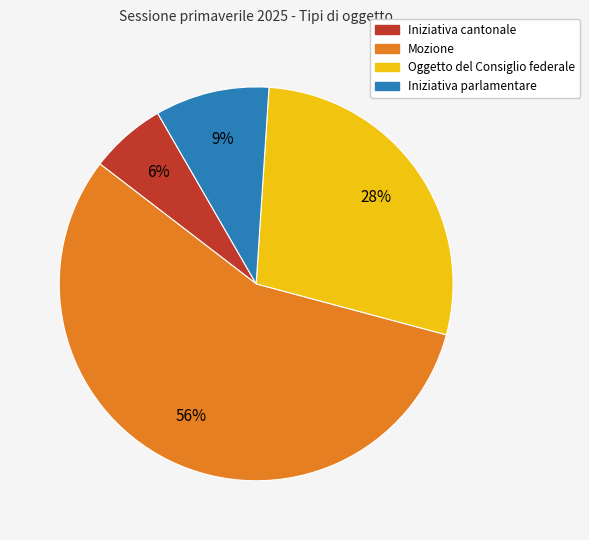

Which has a higher value, Mozione or Iniziativa parlamentare?

Mozione